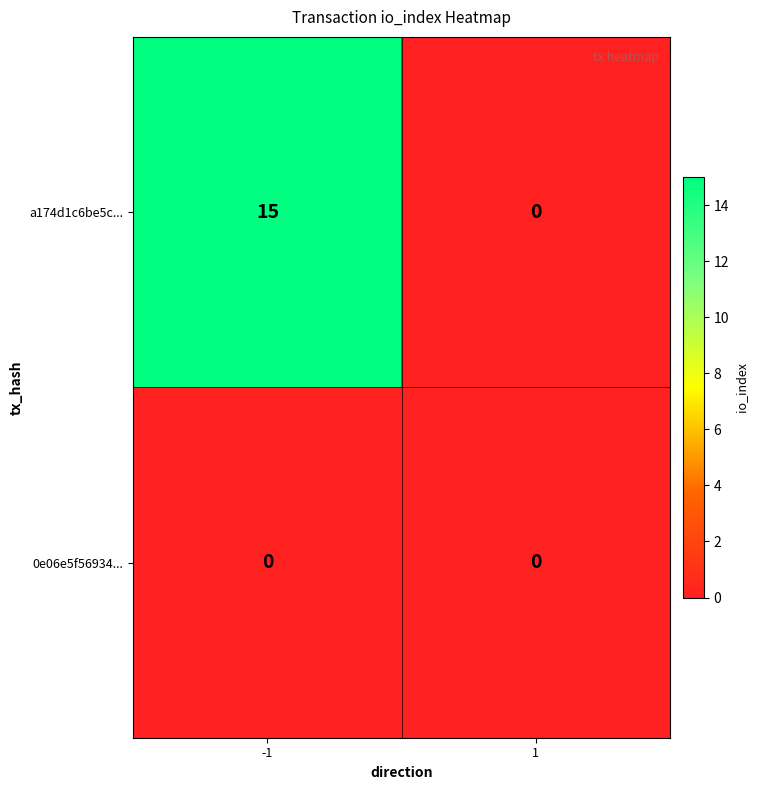

Which series has the largest total across all categories?

a174d1c6be5c...